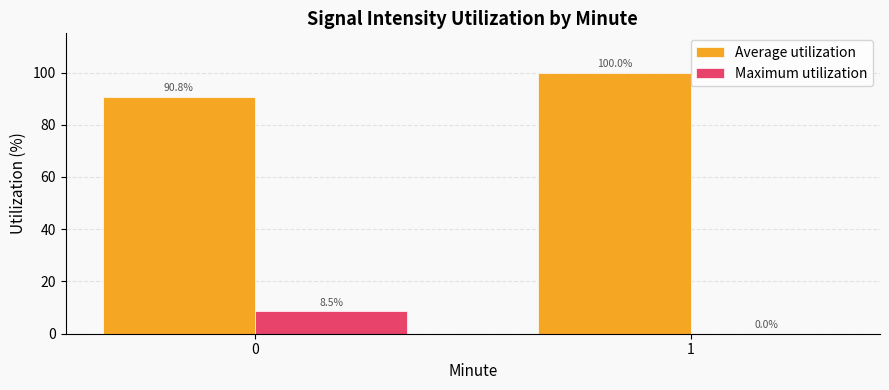

What is the maximum value for Maximum utilization?

8.5